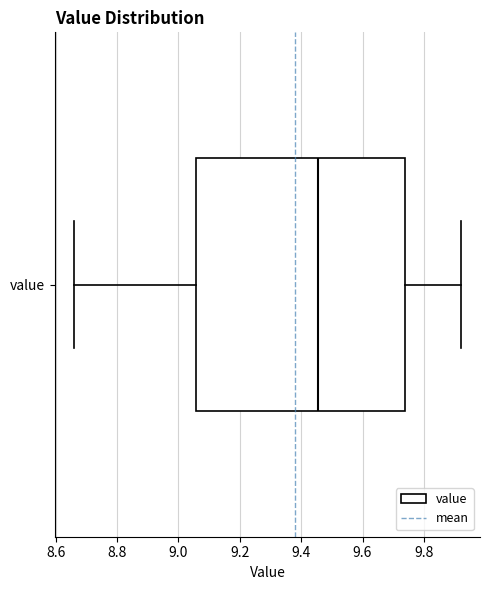

Where is the left edge of the box for value on the x-axis? The values are not printed on the chart, so give them approximately, as read against the axis.

9.06